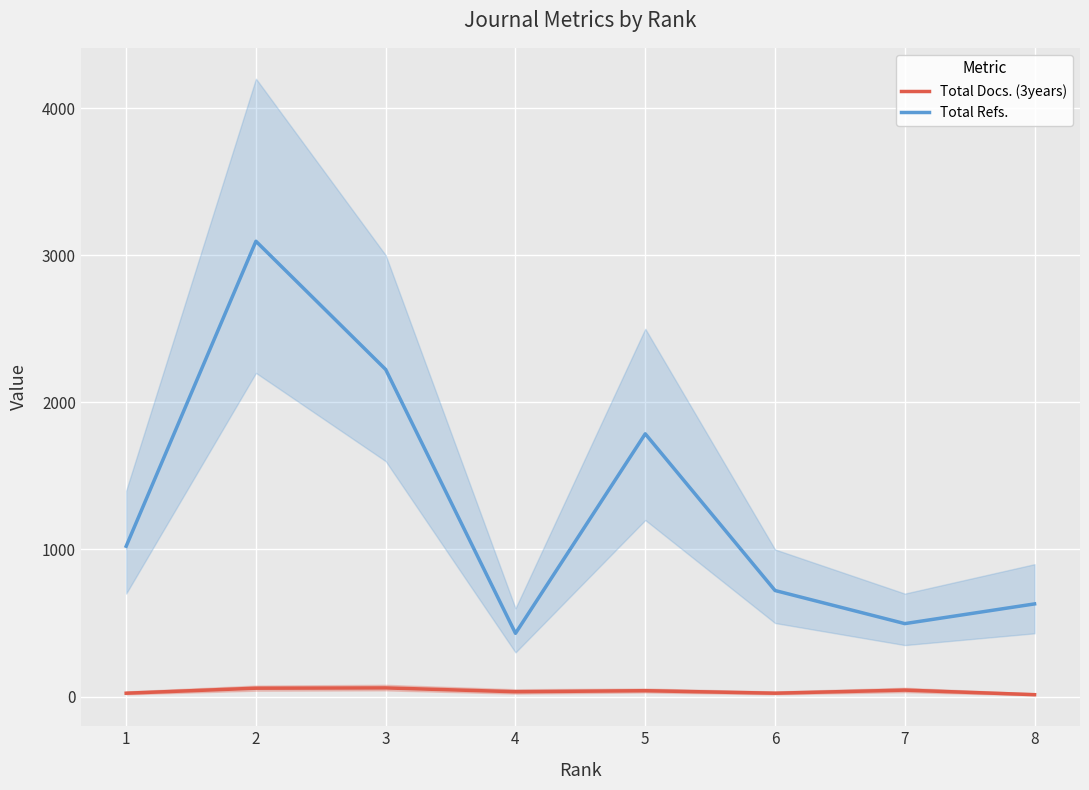

True or false: Total Docs. (3years) and Total Refs. cross at least once.

False